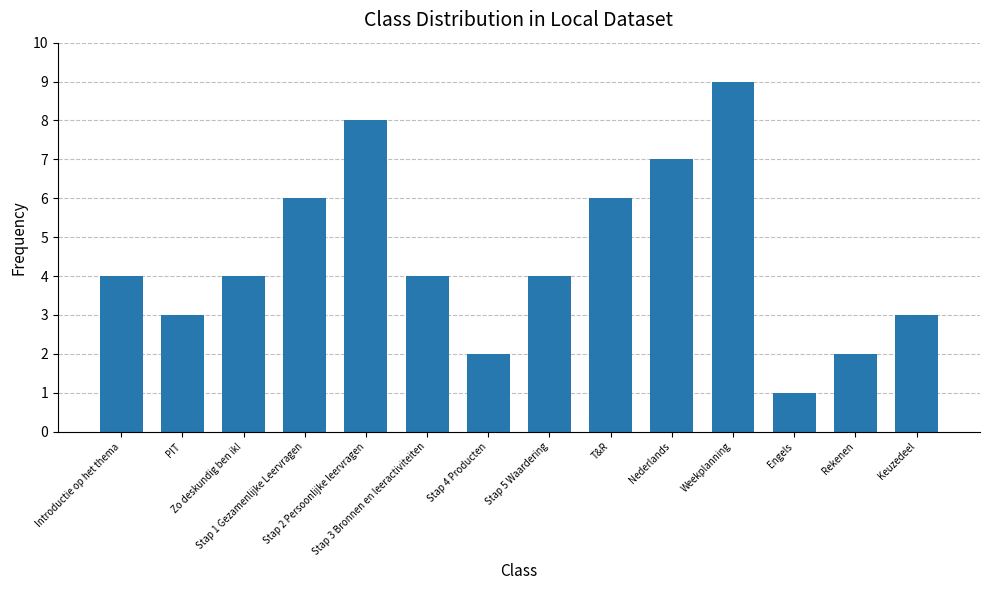

What is the sum of all values?

63